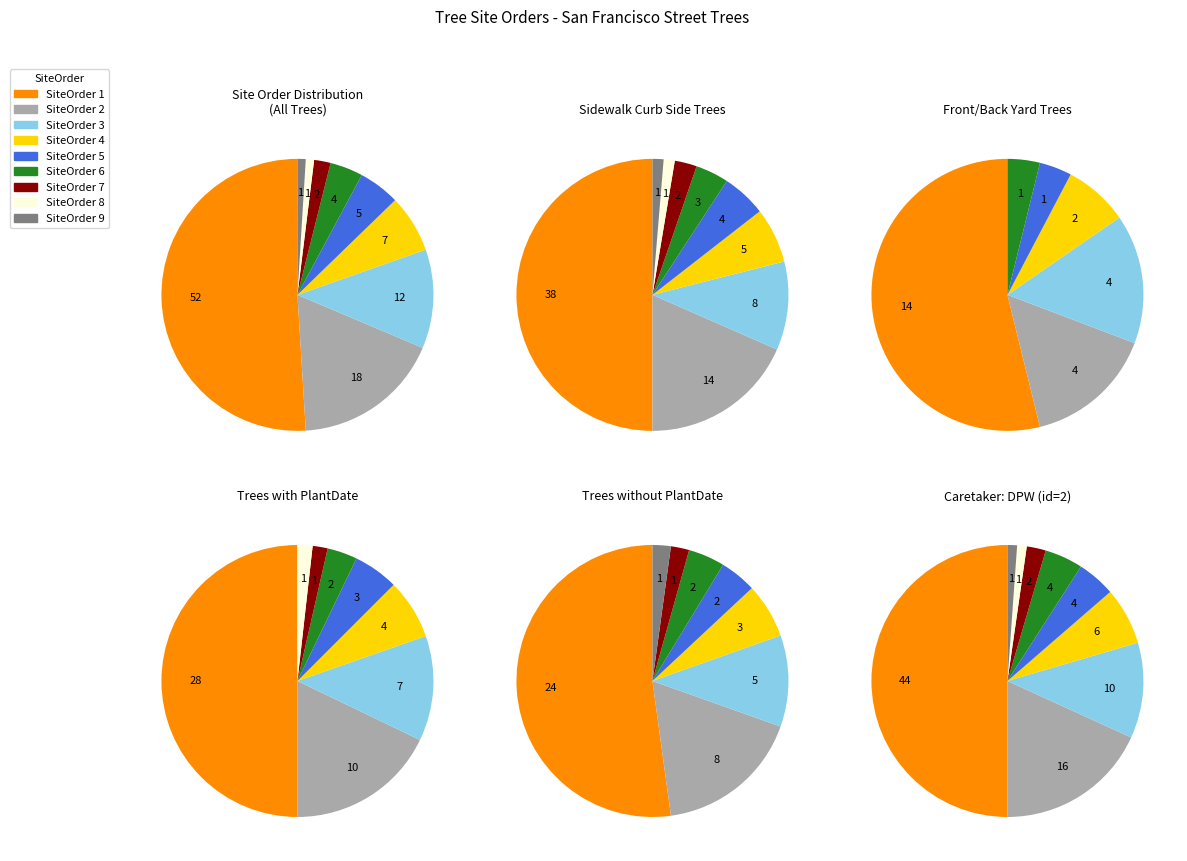

Which slice represents more than half of the pie?

SiteOrder 1